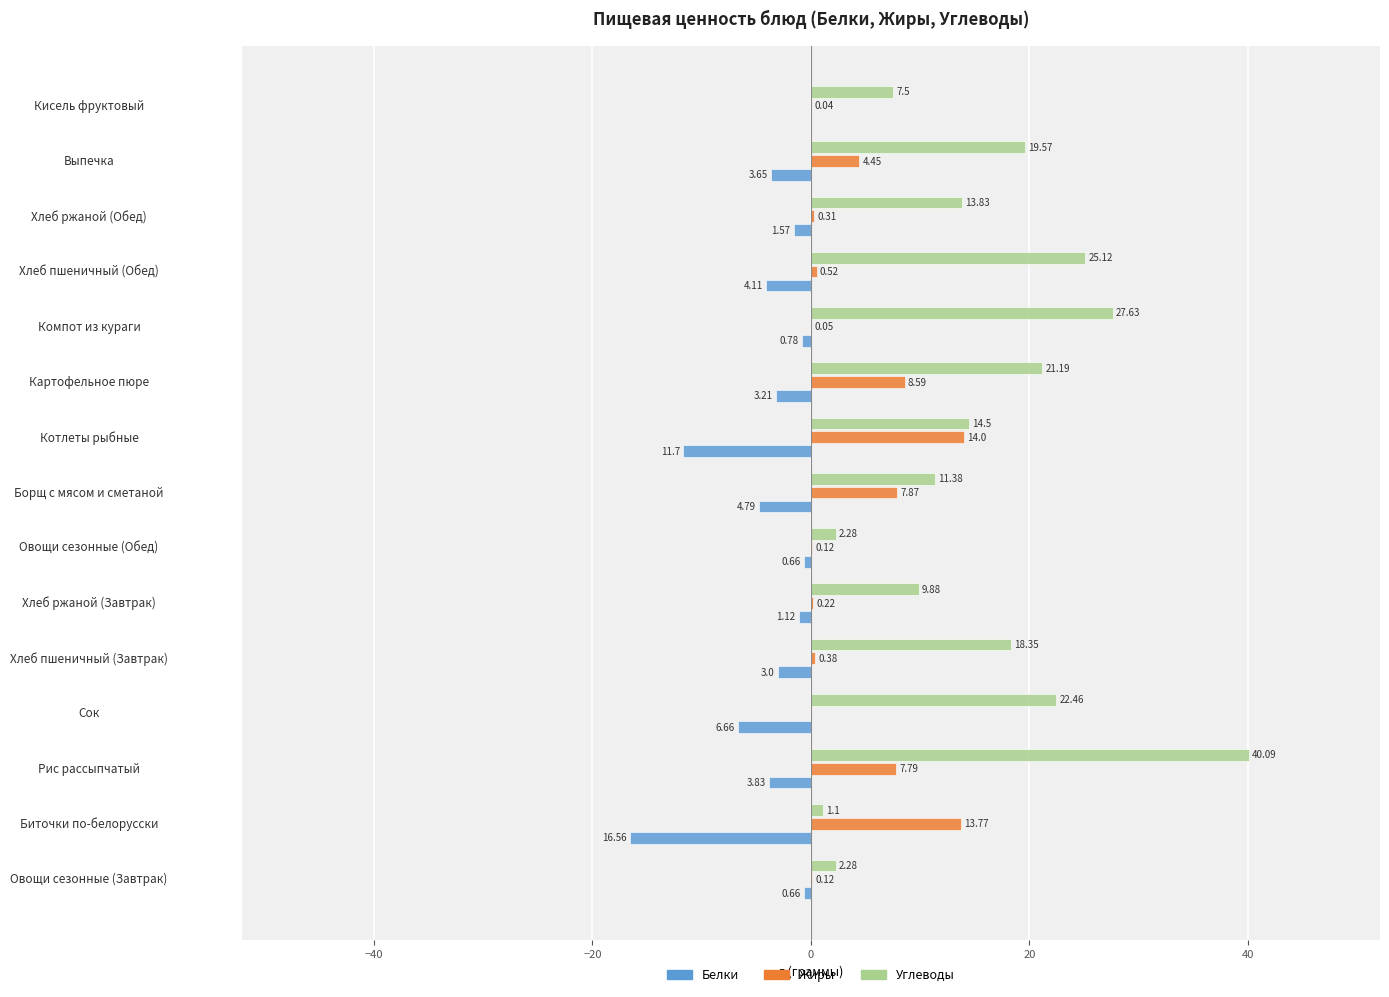

Which series changed the most between Котлеты рыбные and Хлеб пшеничный (Обед)?

Жиры